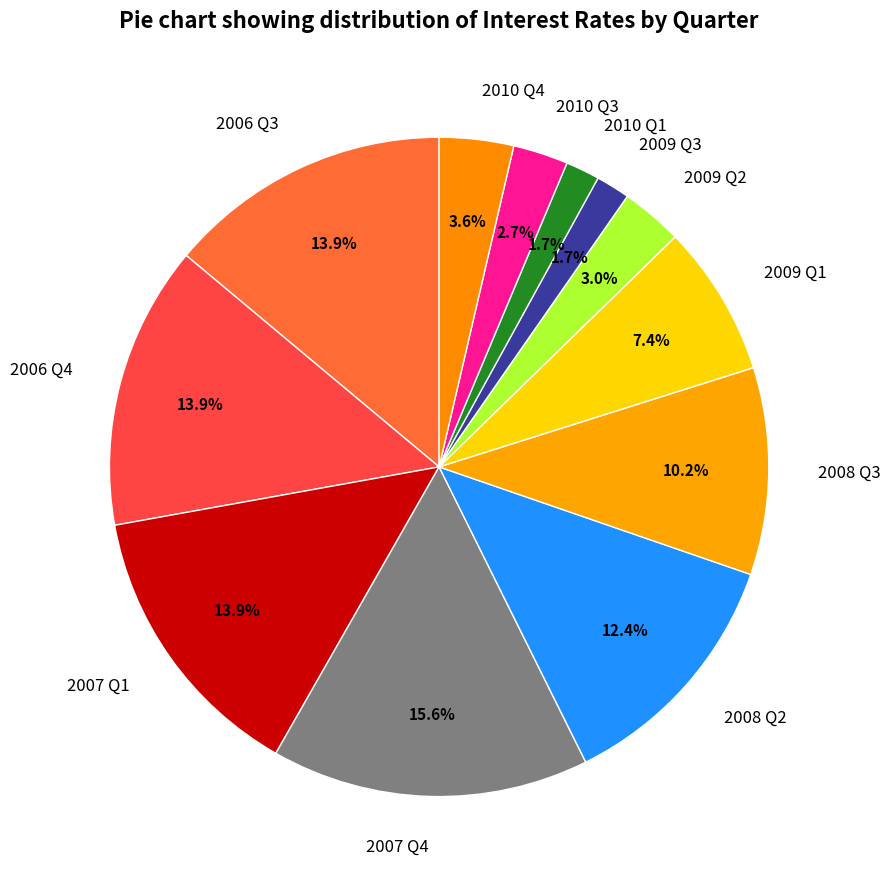

Is it true that 2008 Q3 is 10% of the pie?

True